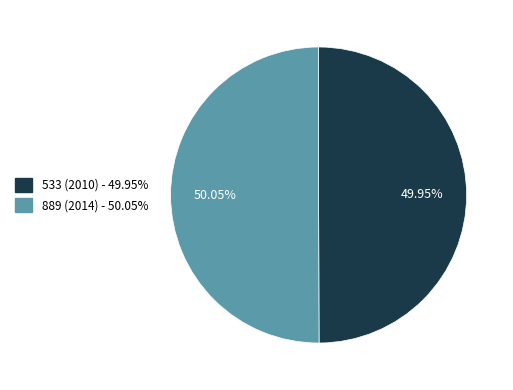

Is it true that 533 (2010) is 50% of the pie?

True